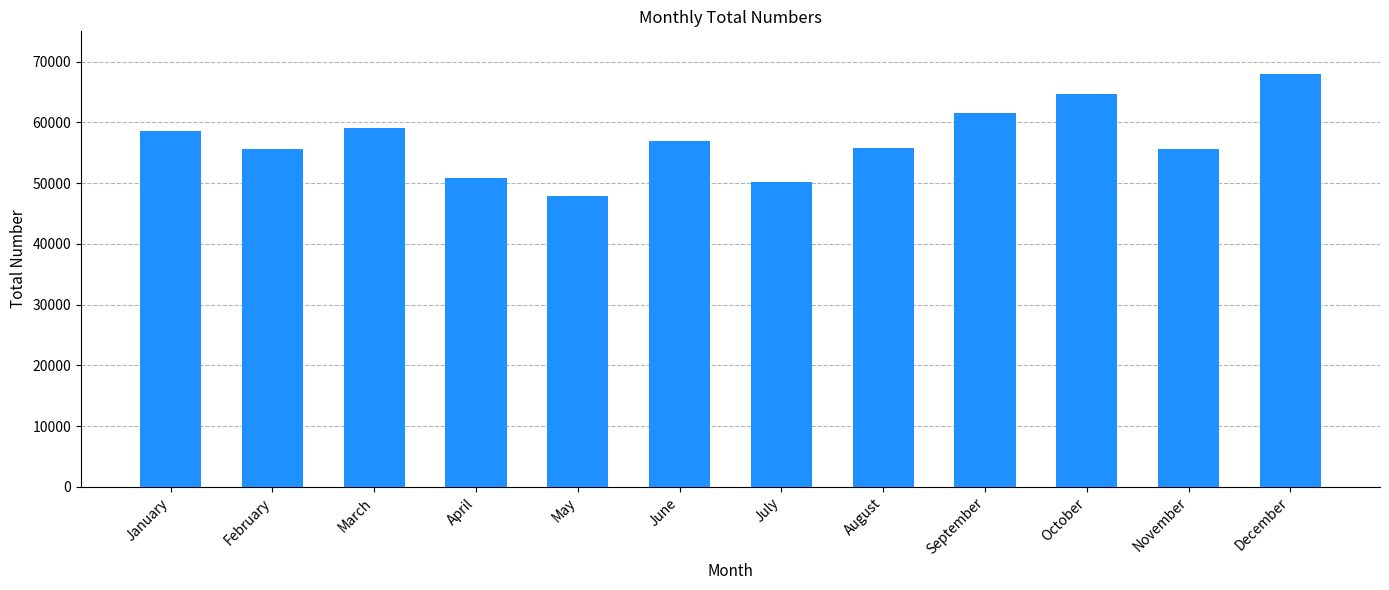

The value at March is 59049. True or false?

True